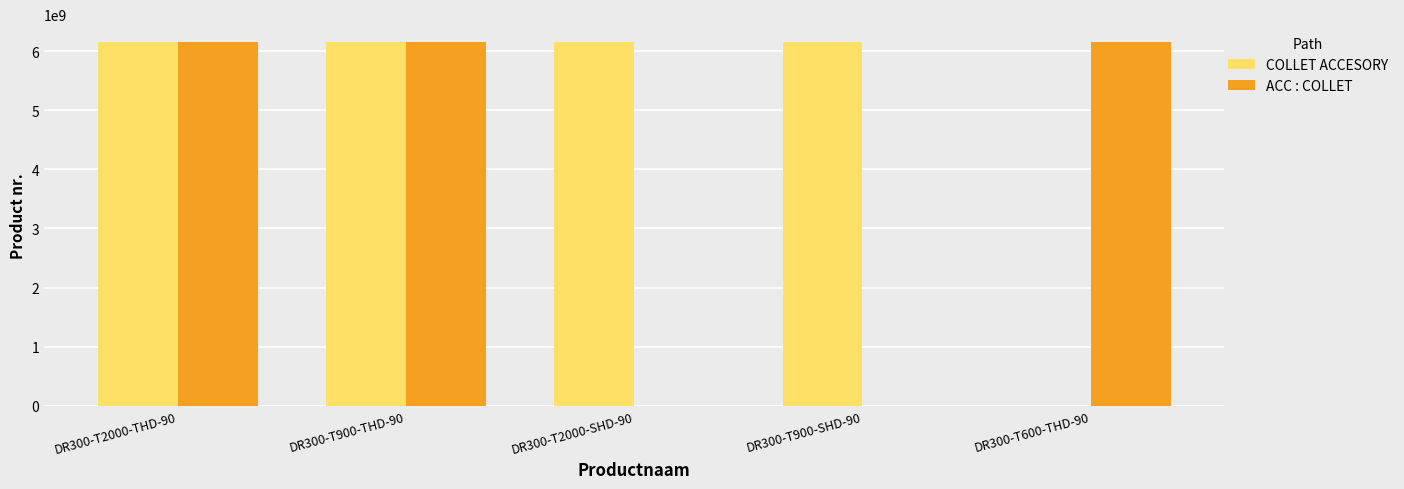

Which series changed the most between DR300-T2000-THD-90 and DR300-T900-SHD-90?

ACC : COLLET